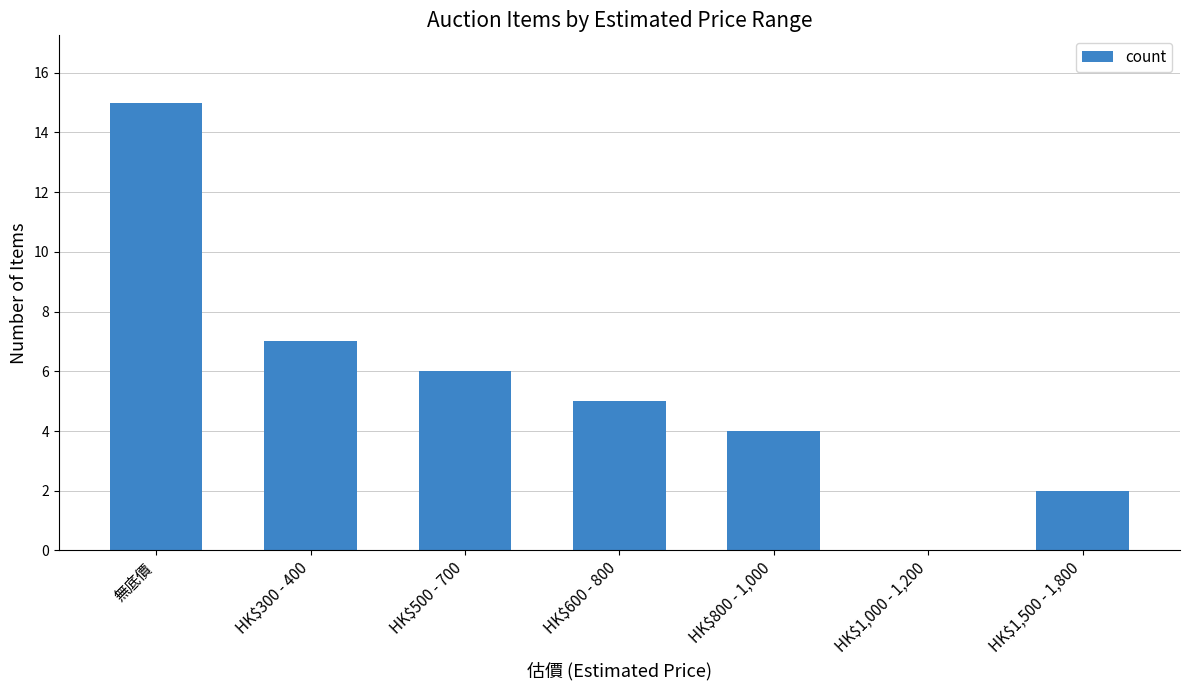

Reading right to left, what are all the values shown in this chart?

HK$1,500 - 1,800=2	HK$1,000 - 1,200=0	HK$800 - 1,000=4	HK$600 - 800=5	HK$500 - 700=6	HK$300 - 400=7	無底價=15